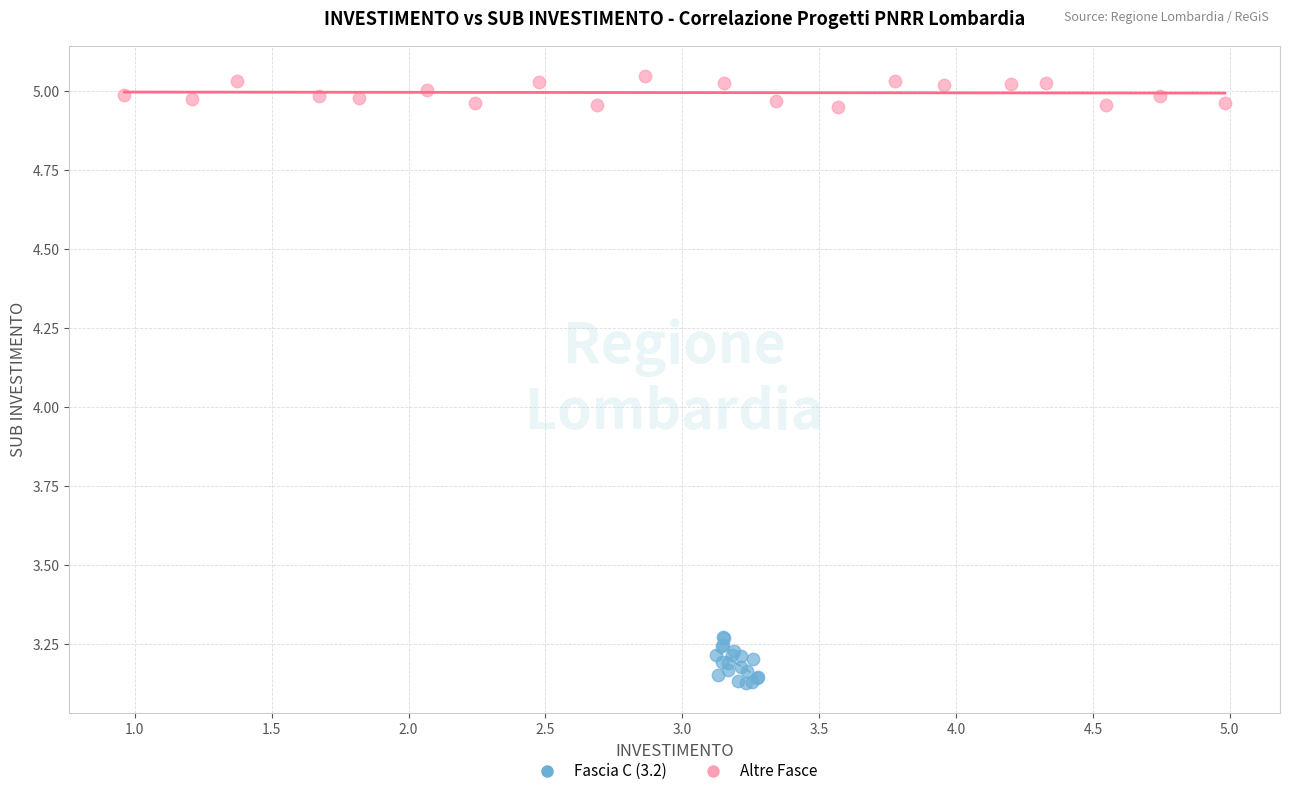

Which series reaches the minimum Y coordinate?

Fascia C (3.2)